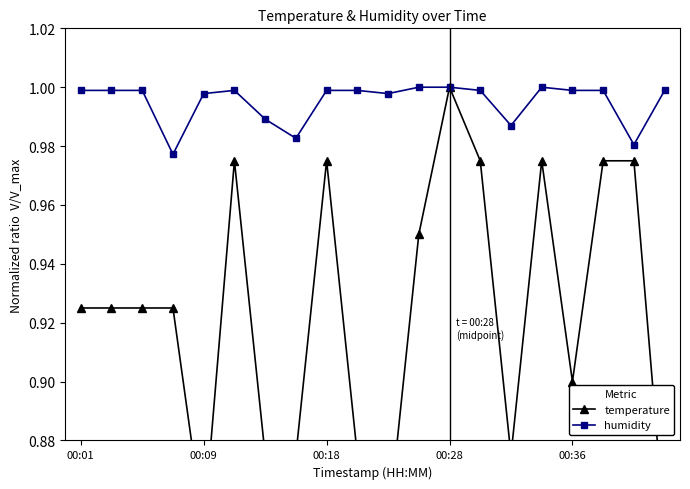

Which series has the largest total across all categories?

humidity